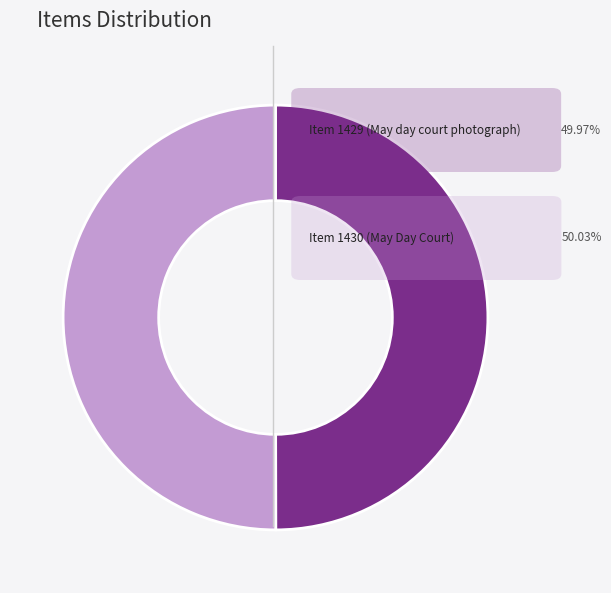

Count the number of slices in the pie.

2